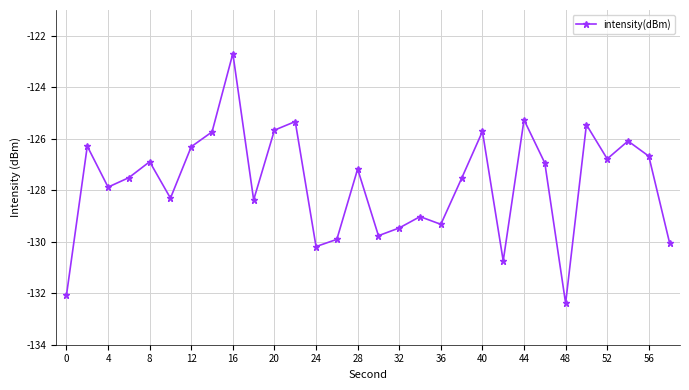

What is the smallest value displayed?

-132.4